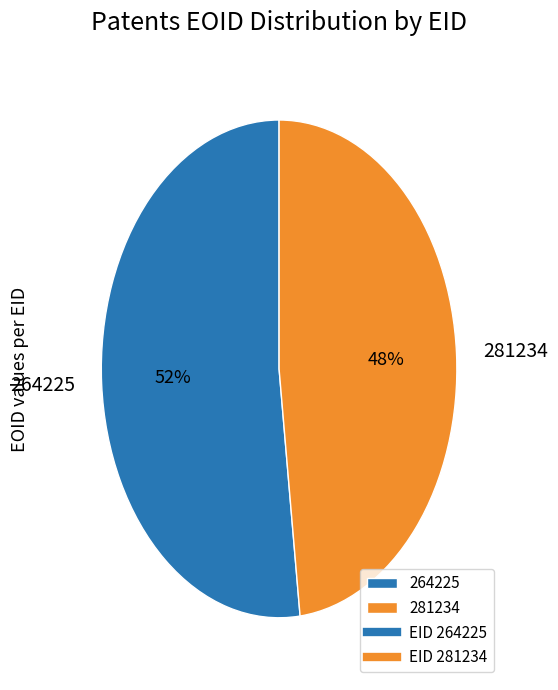

Does 281234 represent more than half of the total?

No